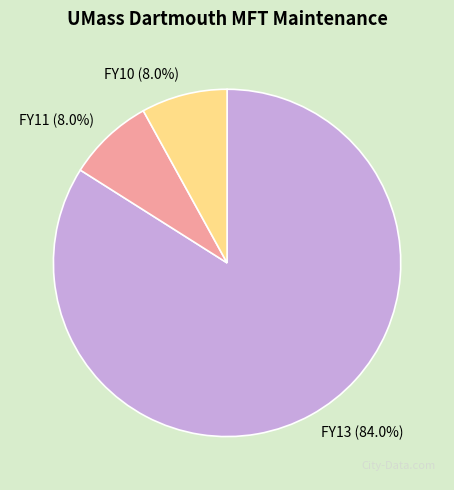

Combined, do FY10 and FY11 account for over 50%?

No